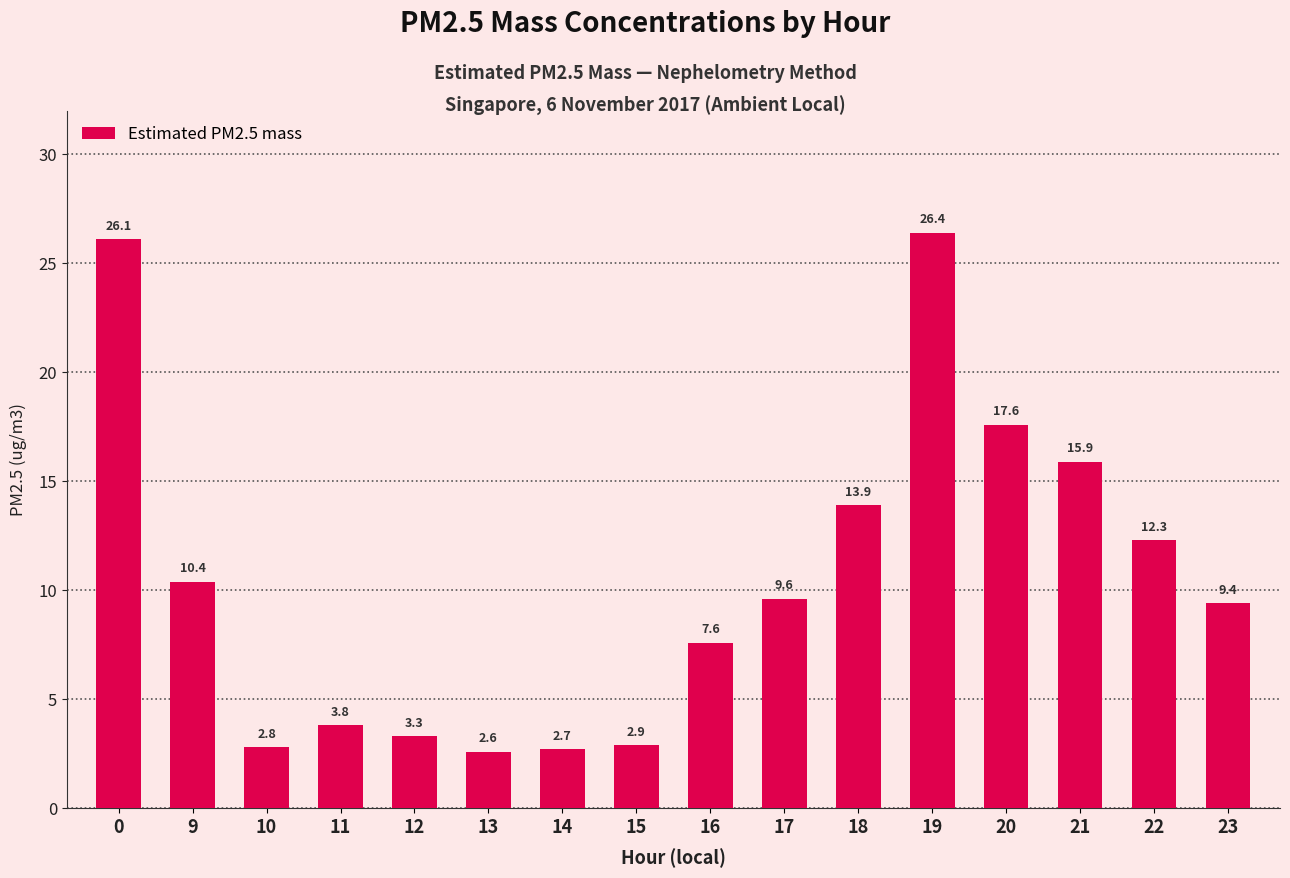

Is it true that the value at 12 is 5.6?

False